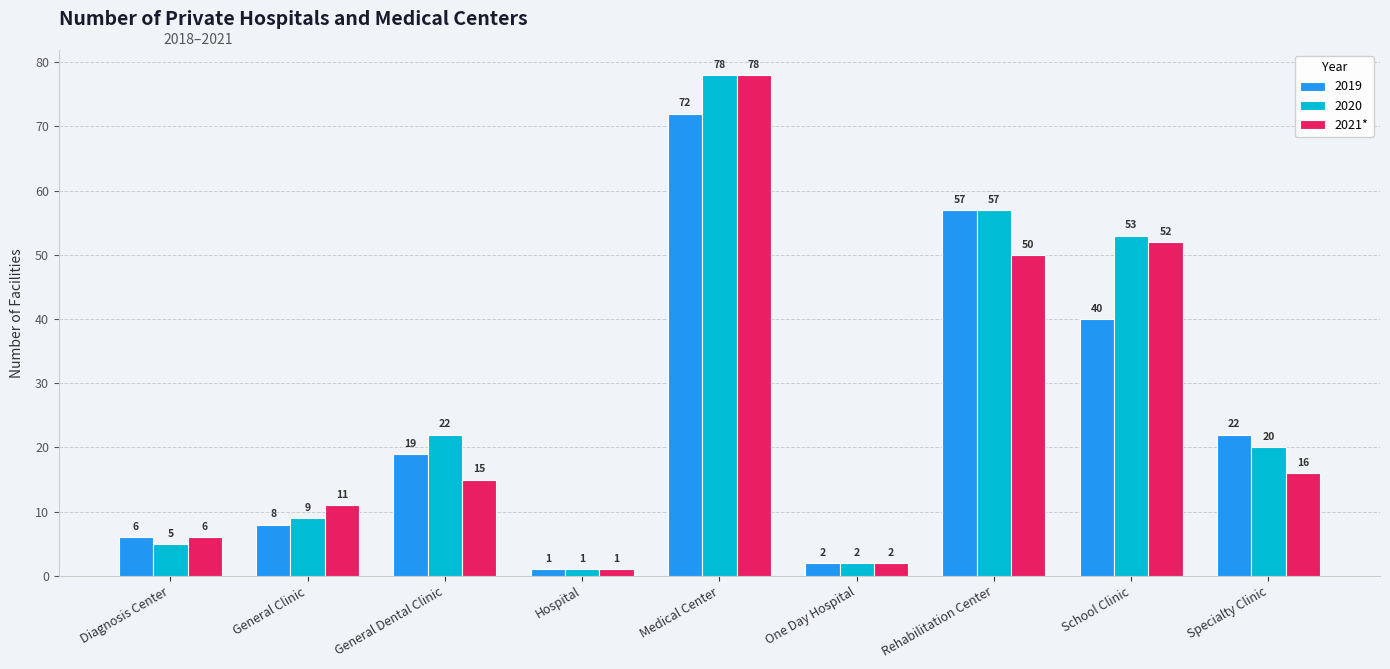

Which label corresponds to the smallest value in the chart?

Hospital